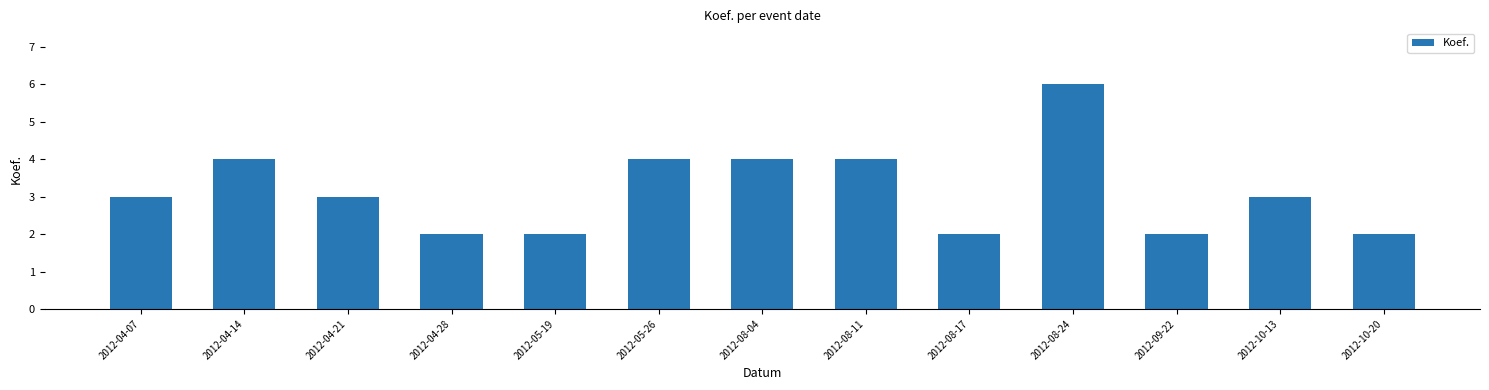

Which label corresponds to the largest value in the chart?

2012-08-24